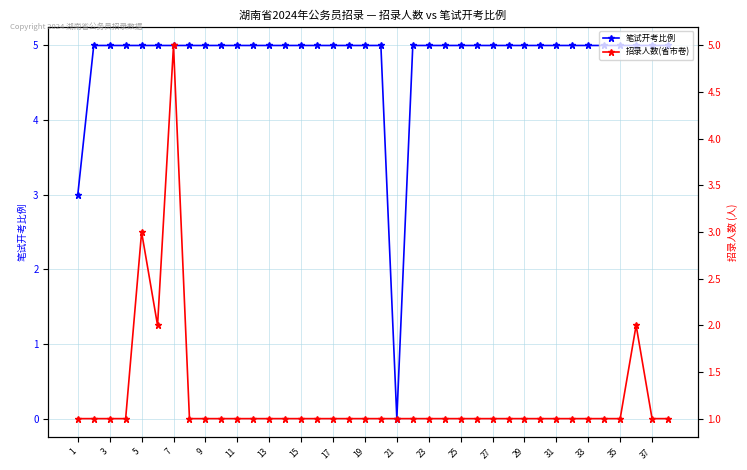

What is the highest value of the 笔试开考比例 series?

5